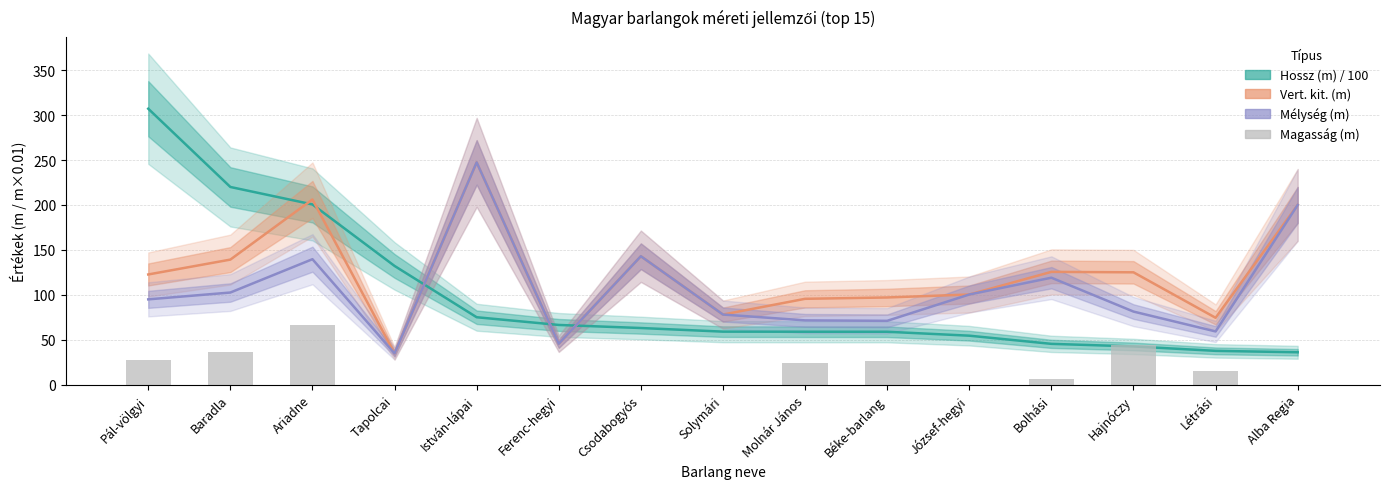

Reading left to right, list all the values displayed in this chart.

Hossz (m) / 100: 307.1	220.0	200.6	132.1	75.0	66.4	63.0	59.0	58.9	58.8	54.5	45.4	42.5	37.6	36.0
Vert. kit. (m): 122.6	139.2	206.1	34.8	247.4	45.5	142.9	78.0	95.5	97.0	100.3	125.5	125.0	74.4	200.0
Mélység (m): 94.9	102.5	139.6	34.8	247.4	45.5	142.9	78.0	71.5	71.0	100.3	119.0	81.3	59.2	200.0
Magasság (m): 27.7	36.6	66.5	0.0	0.0	0.0	0.0	0.0	24.0	26.0	0.0	6.5	43.7	15.2	0.0